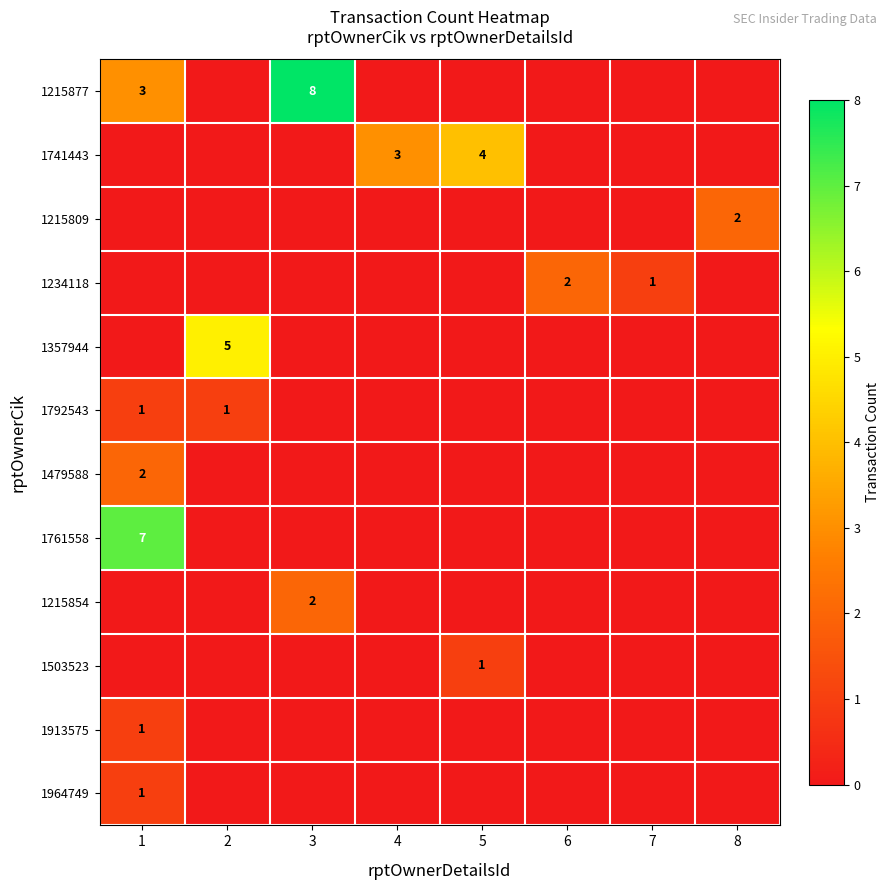

Rank the series by their maximum value, from highest to lowest.

1215877, 1761558, 1357944, 1741443, 1215809, 1234118, 1479588, 1215854, 1792543, 1503523, 1913575, 1964749